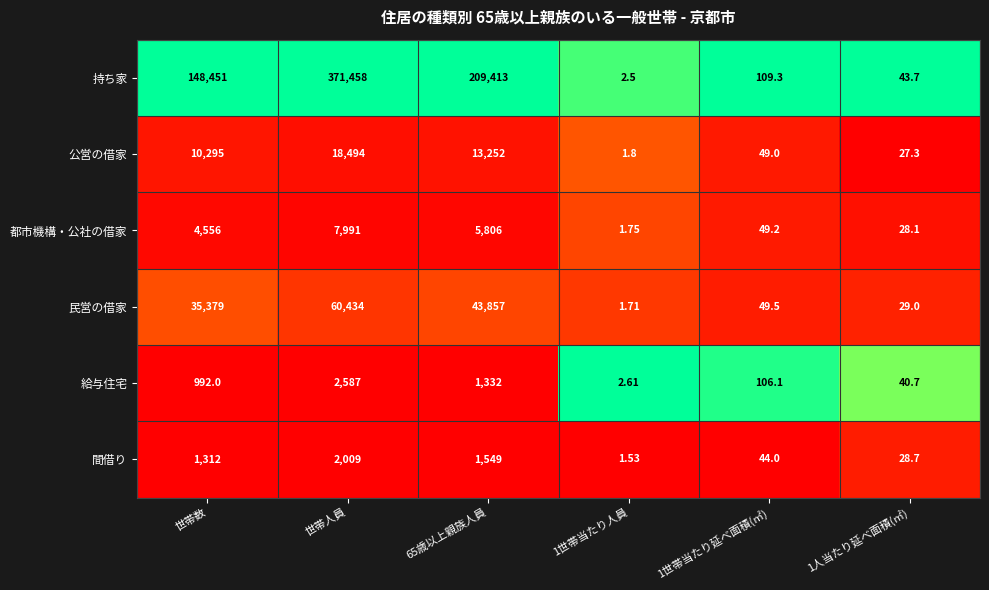

What is the spread (max minus min) of values at 1世帯当たり延べ面積(㎡)?

65.3